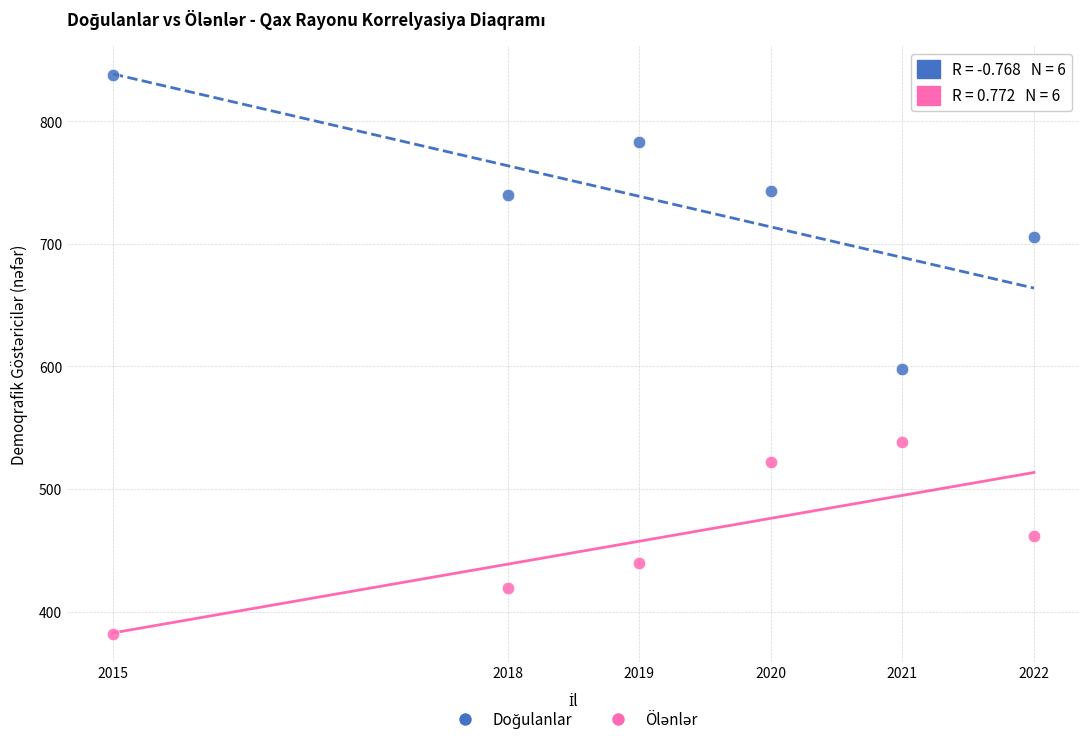

Across all series, what Y value is closest to 610?

598